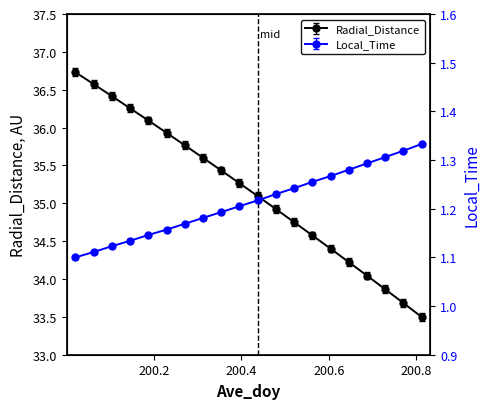

How many distinct data groups are displayed?

2